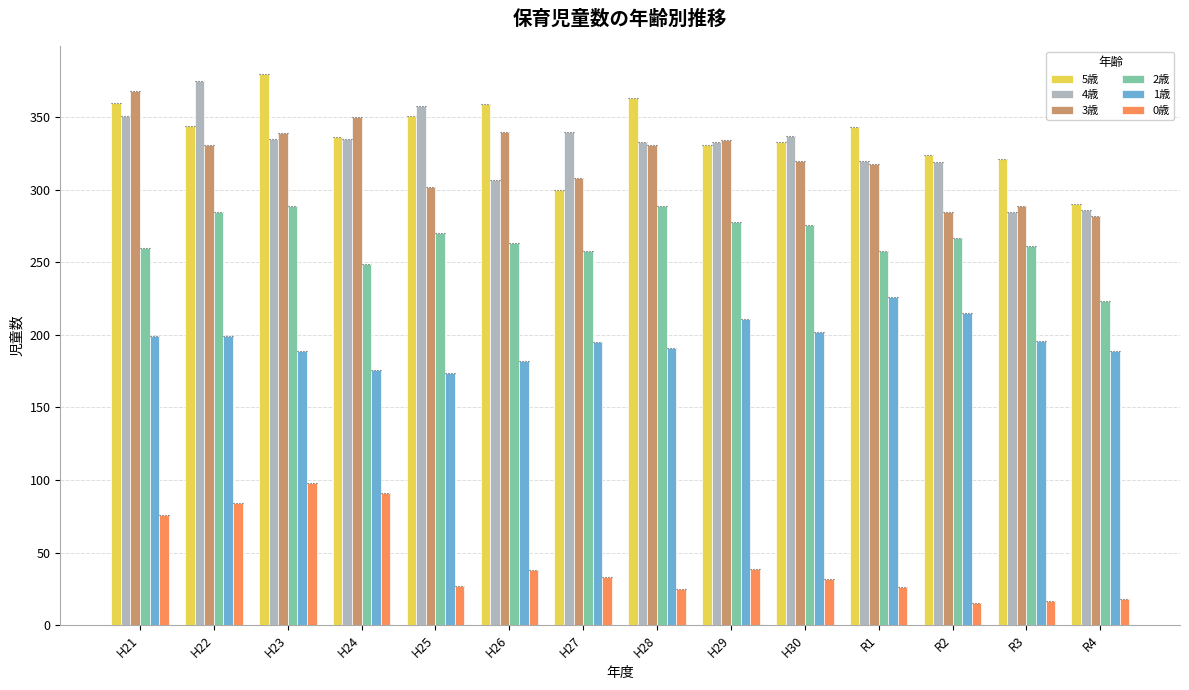

How many values in the 4歳 series are below 335?

7